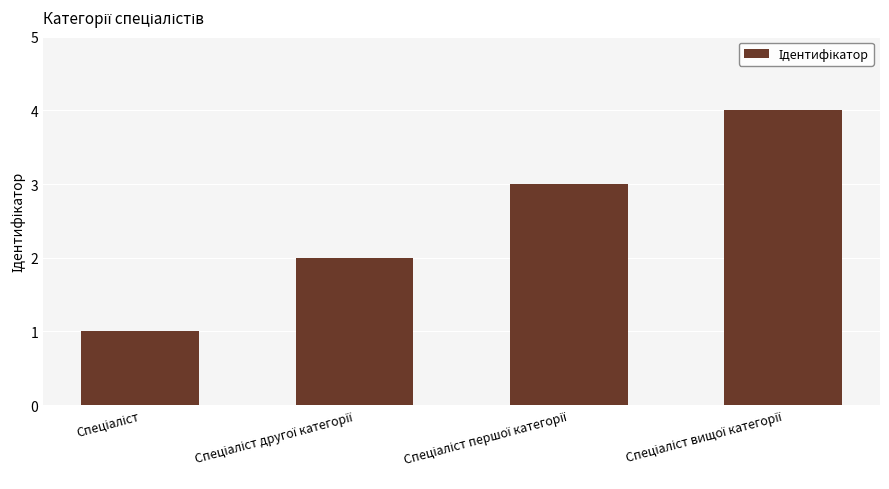

What is the maximum value shown in the chart?

4